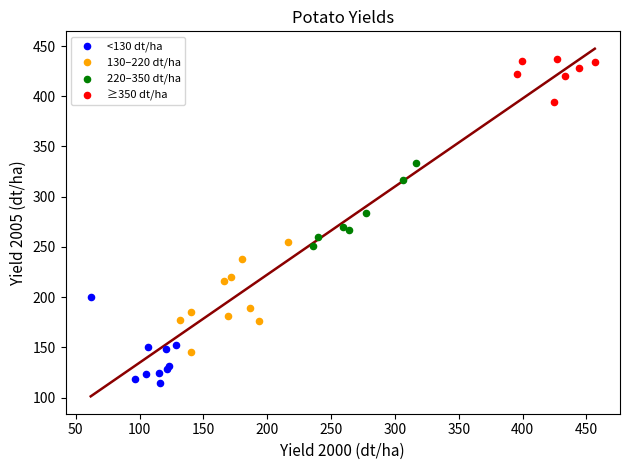

What are all the series names shown in the legend?

<130 dt/ha, 130–220 dt/ha, 220–350 dt/ha, ≥350 dt/ha